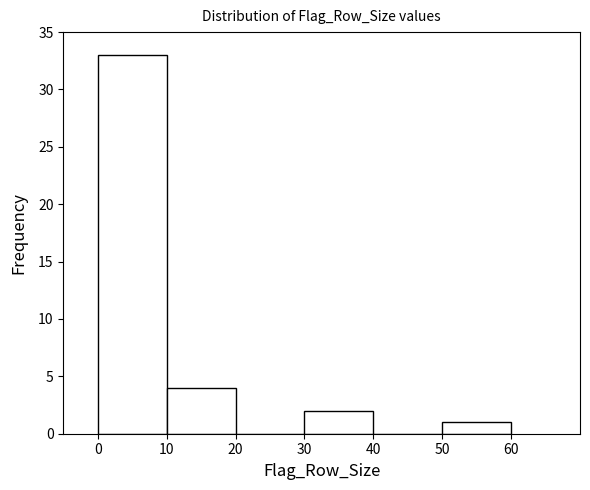

Which range on the x-axis has the tallest bar?

0 to 10